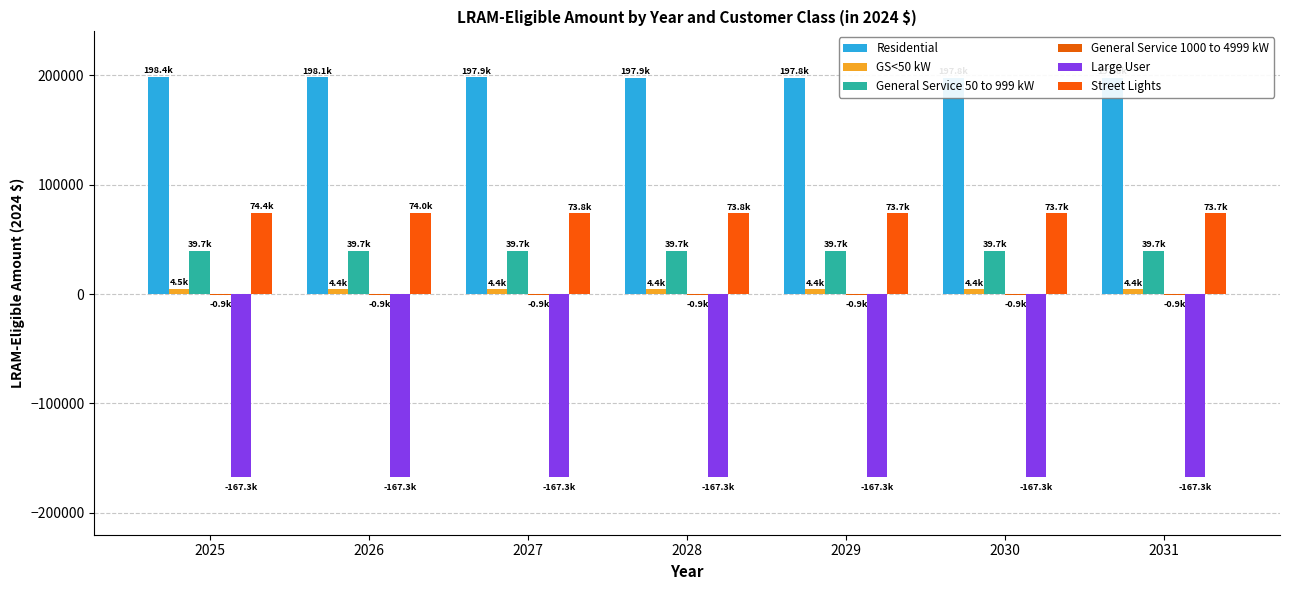

Is it true that Residential equals 274376.5 at 2027?

False